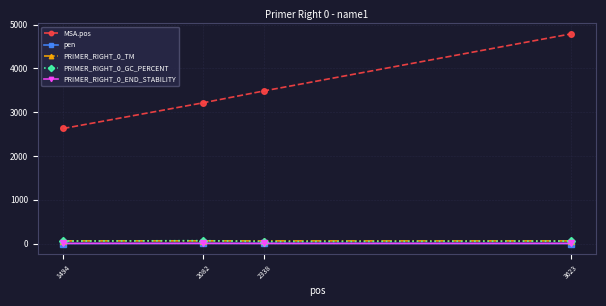

True or false: PRIMER_RIGHT_0_END_STABILITY has more than 2 interior local peaks.

False